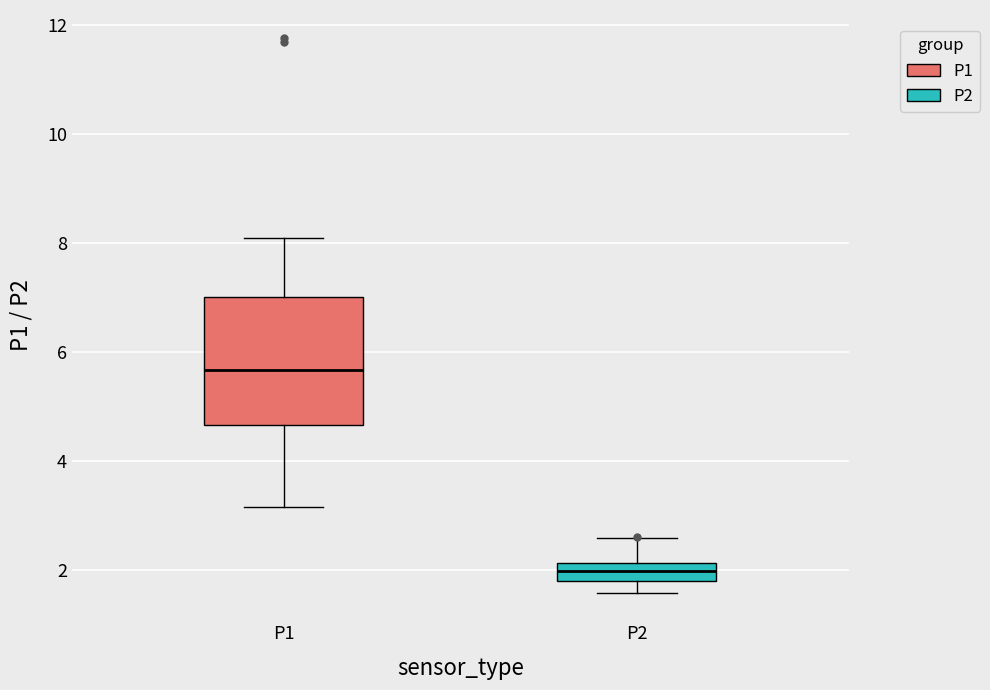

Comparing the boxes themselves (not the whiskers), which one is the tallest?

P1